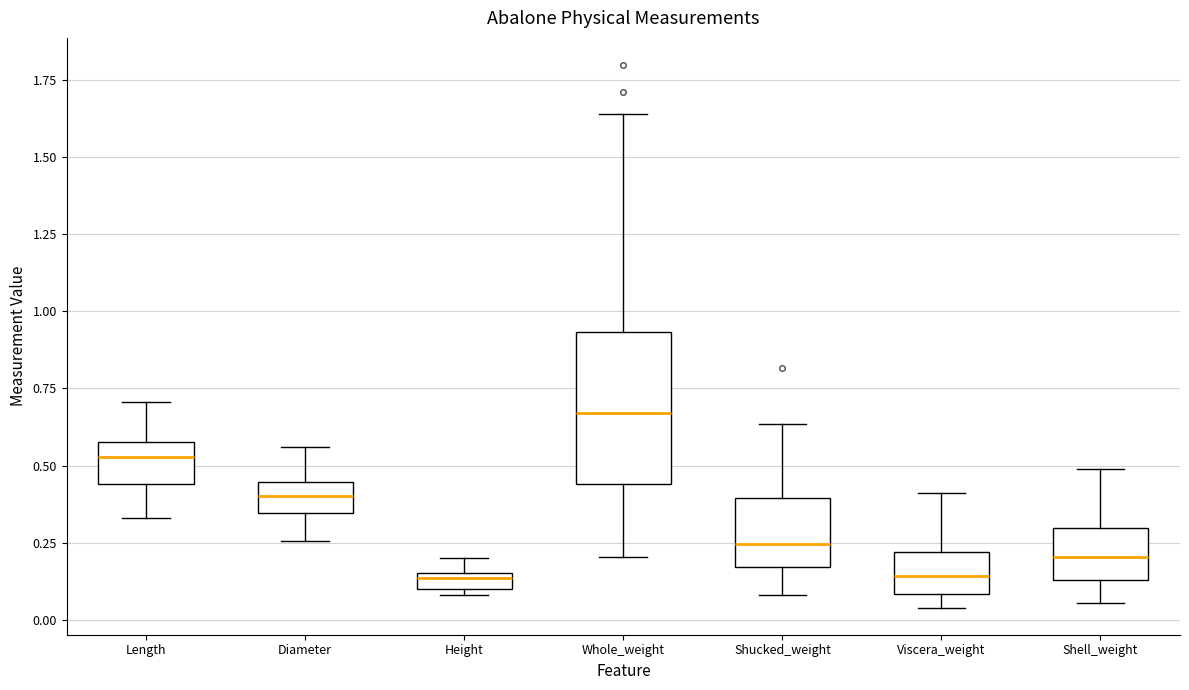

Where is the lower edge of the box for Length on the y-axis? The values are not printed on the chart, so give them approximately, as read against the axis.

0.45